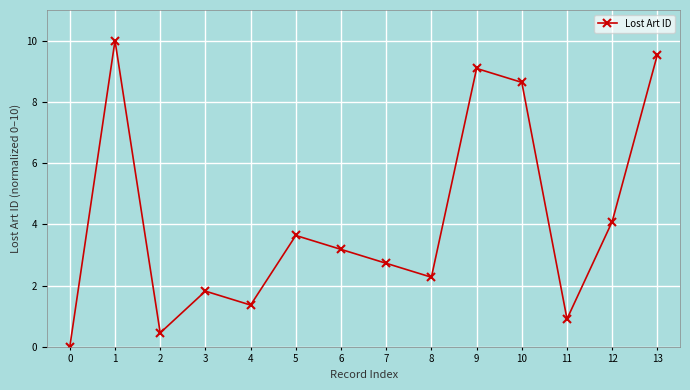

Reading right to left, list all the values displayed in this chart.

9.5	4.1	0.9	8.6	9.1	2.3	2.7	3.2	3.6	1.4	1.8	0.5	10.0	0.0